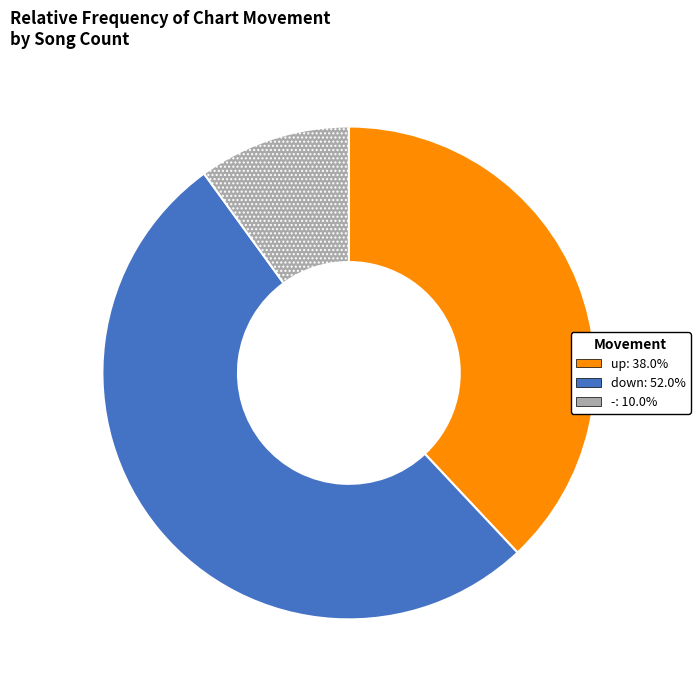

Between up and down, which is larger?

down